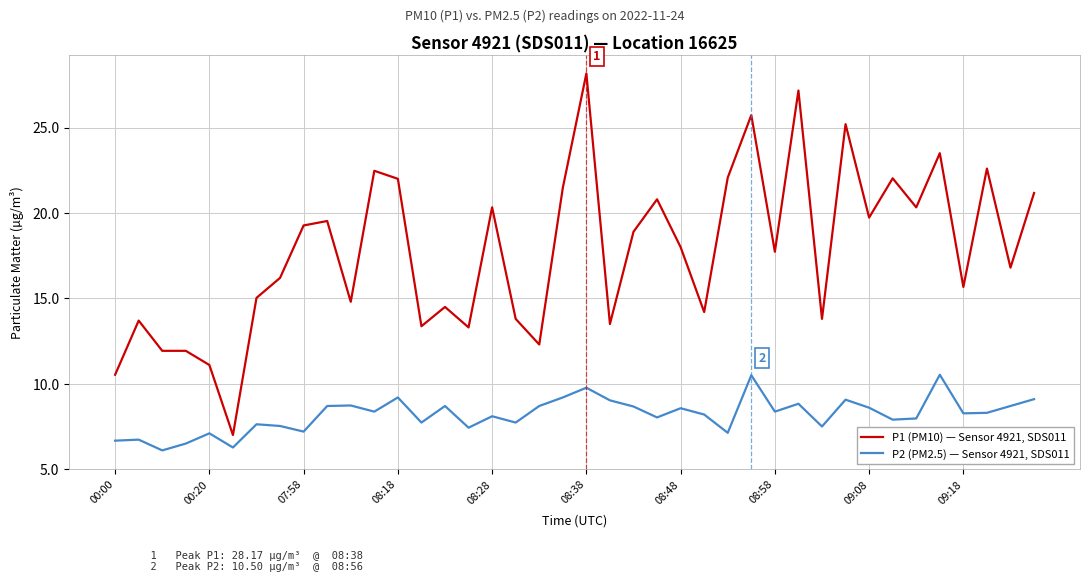

True or false: P2 (PM2.5) — Sensor 4921, SDS011 has more than 0 interior local peaks.

True